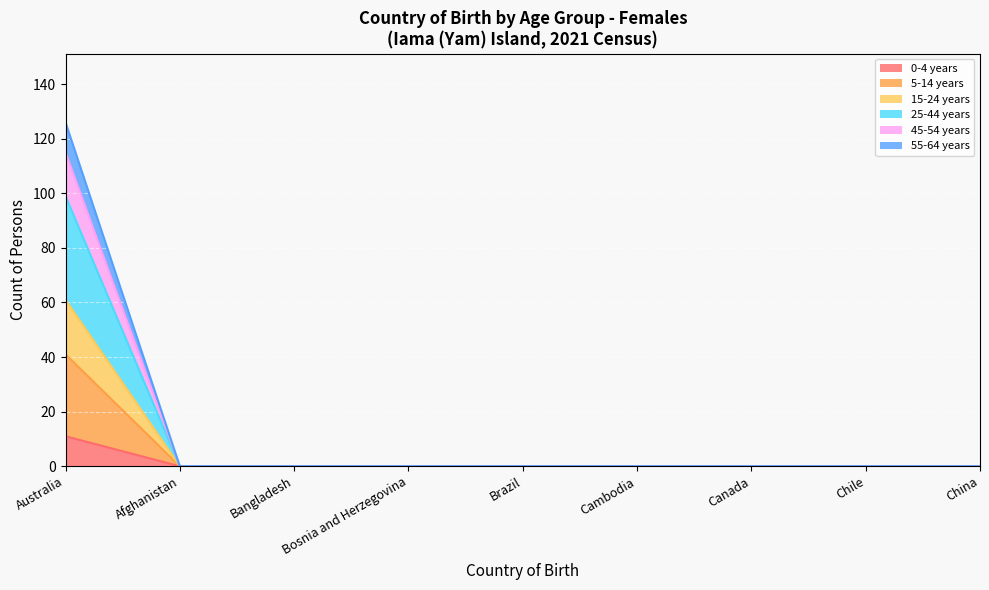

How many positive values does the 55-64 years series have?

1